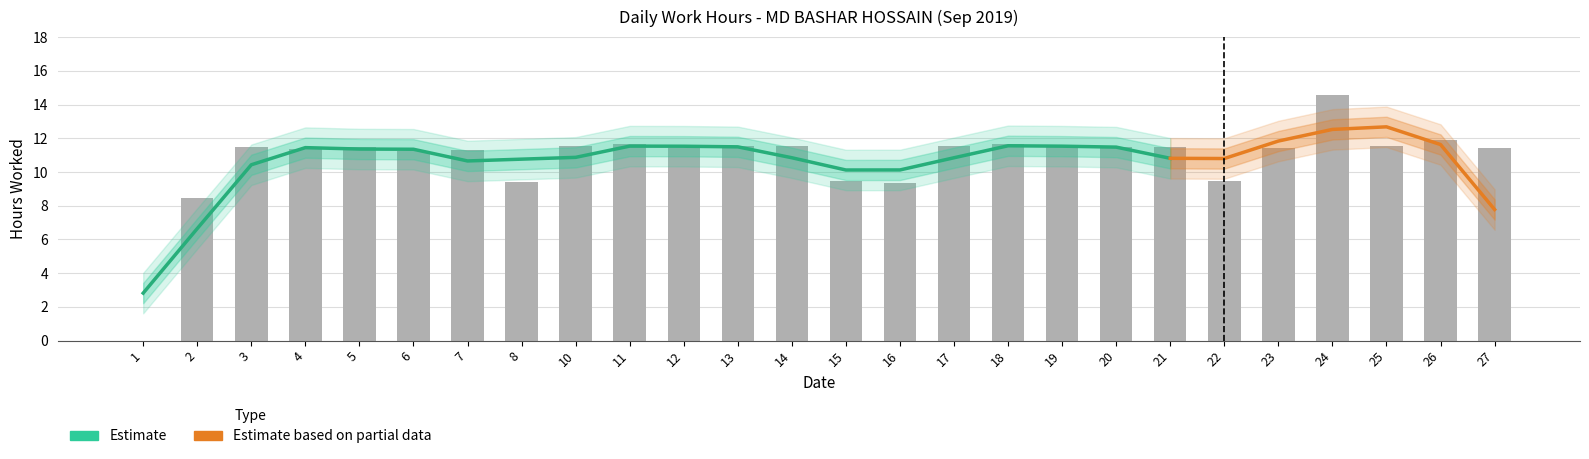

What is the change in value from 16 to 17?

+2.2